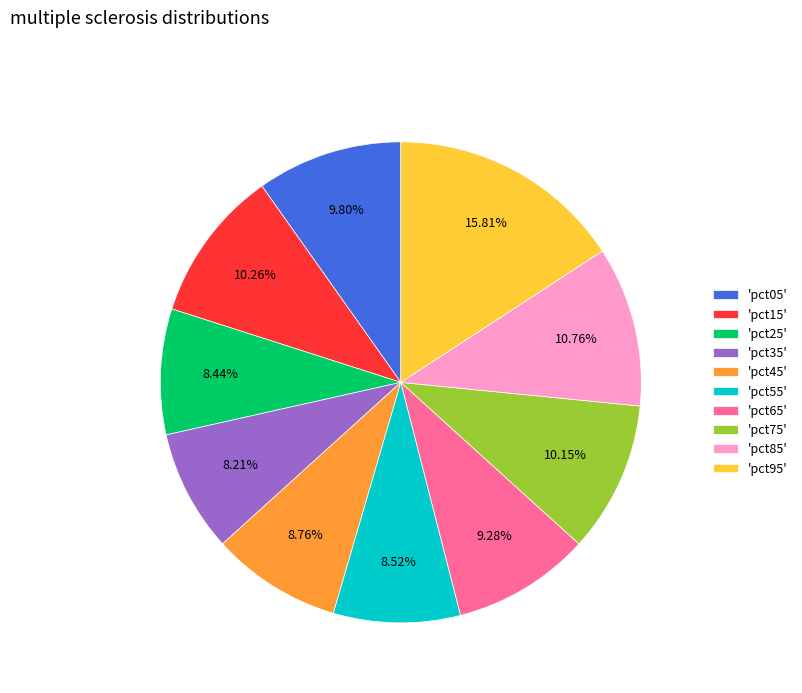

Does 'pct05' represent more than half of the total?

No